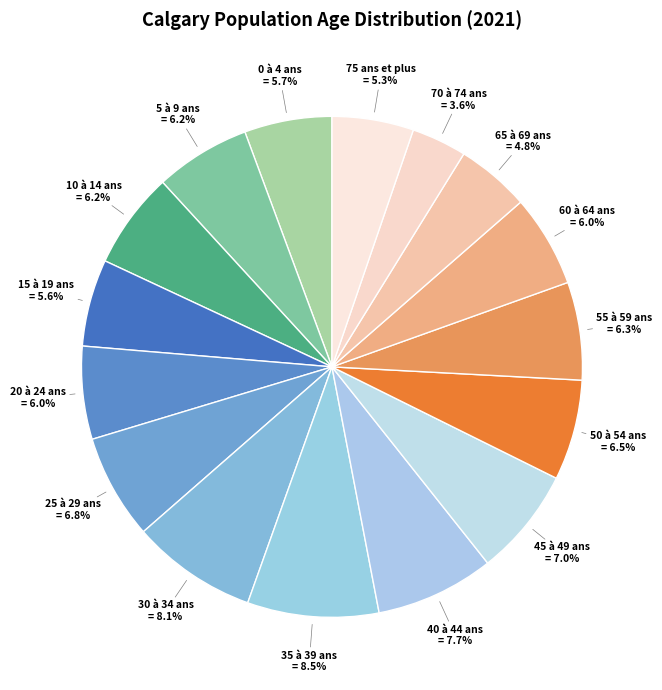

How much of the chart is everything except 30 à 34 ans?

91.9%